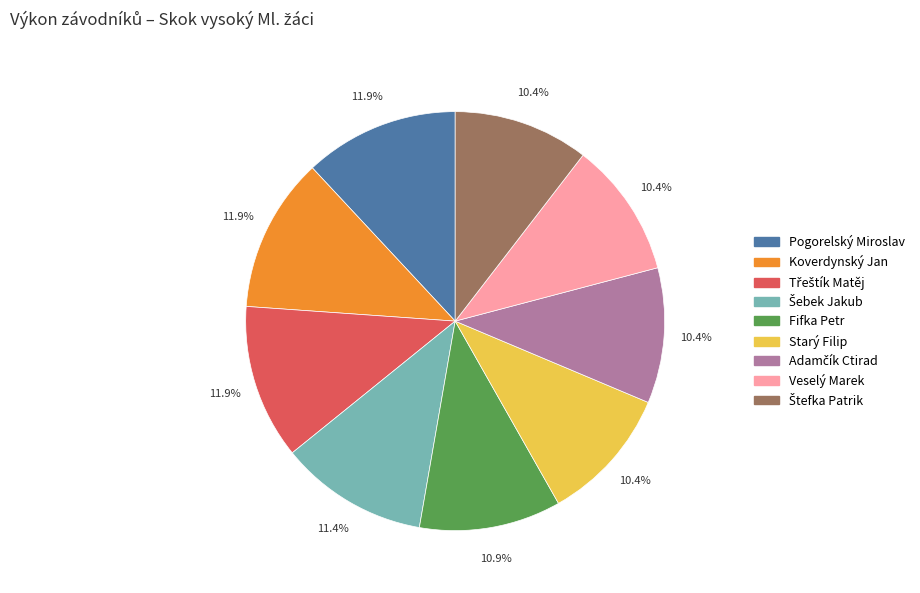

What percentage is NOT represented by Pogorelský Miroslav?

88.1%